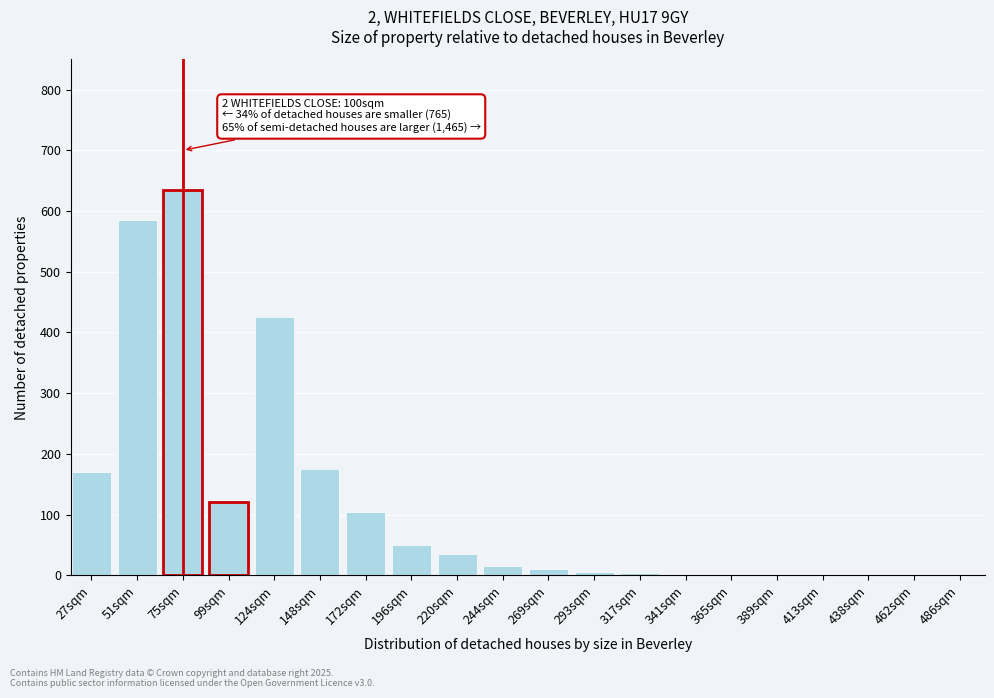

Which category has the highest value across all series?

75sqm